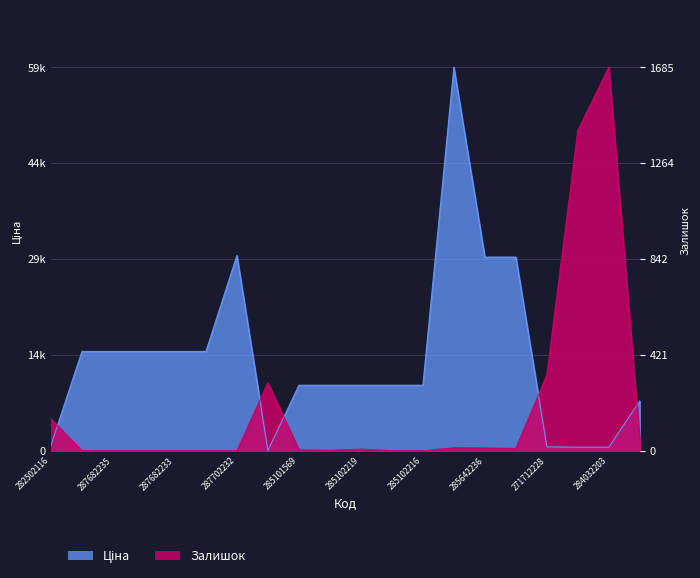

How many intersections are there between Ціна and Залишок?

5